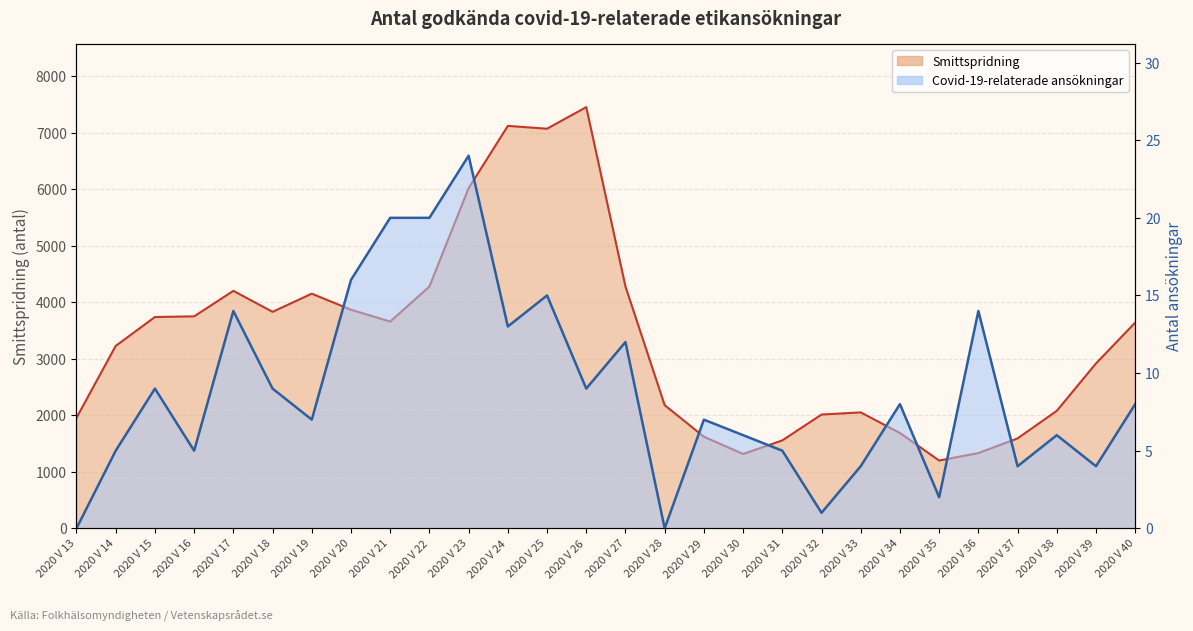

Rank the series by their maximum value, from highest to lowest.

Smittspridning, Covid-19-relaterade ansökningar